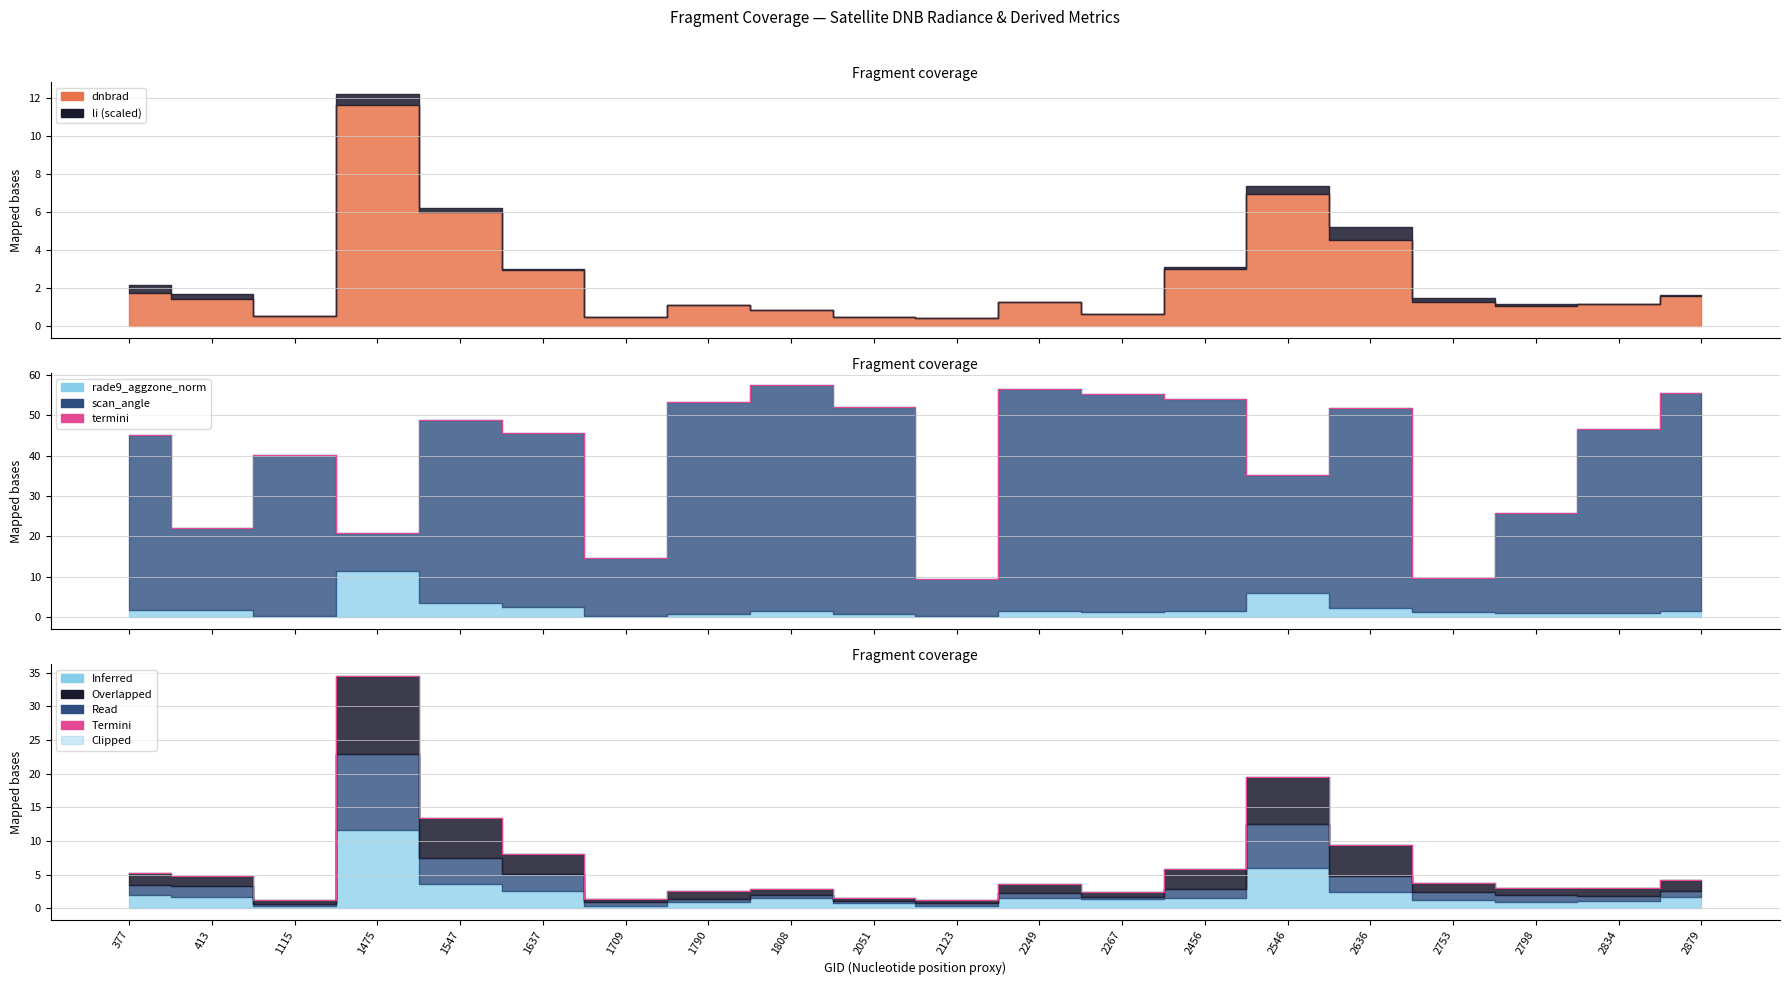

Which category has the lowest value across all series?

1115